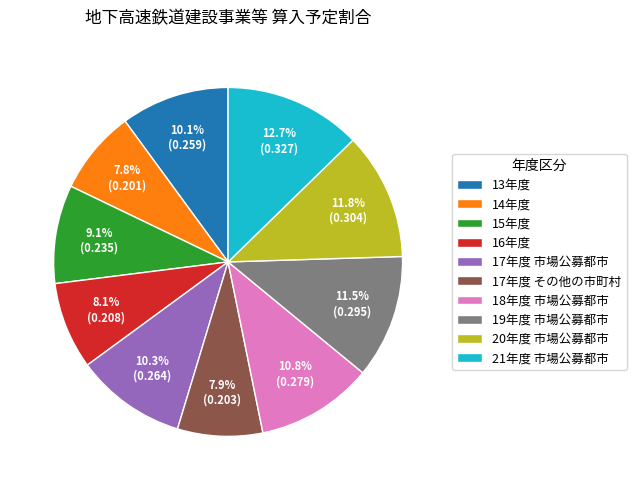

Between 18年度 市場公募都市 and 15年度, which is larger?

18年度 市場公募都市